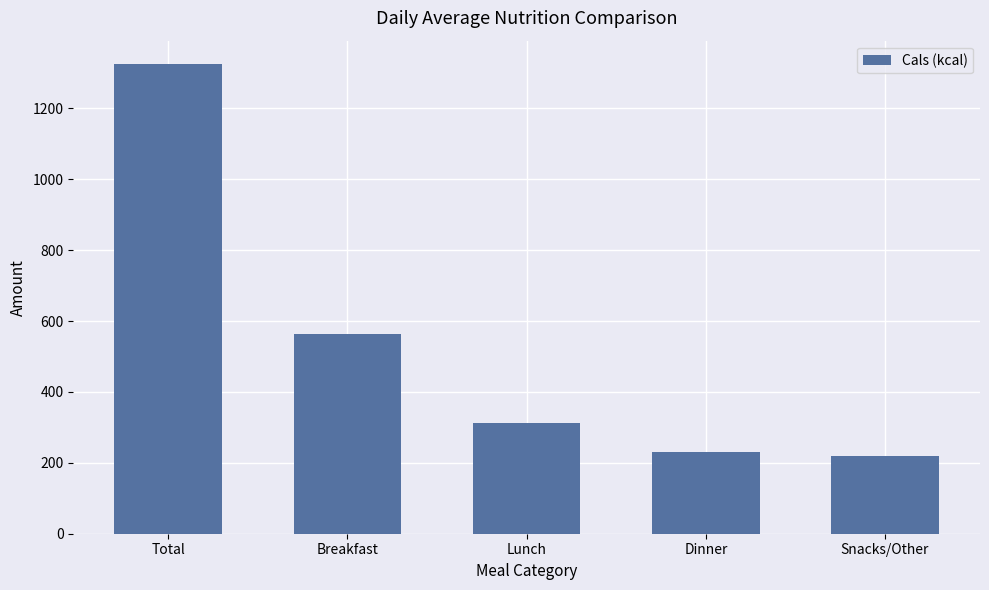

Rank the categories by value from highest to lowest.

Total, Breakfast, Lunch, Dinner, Snacks/Other